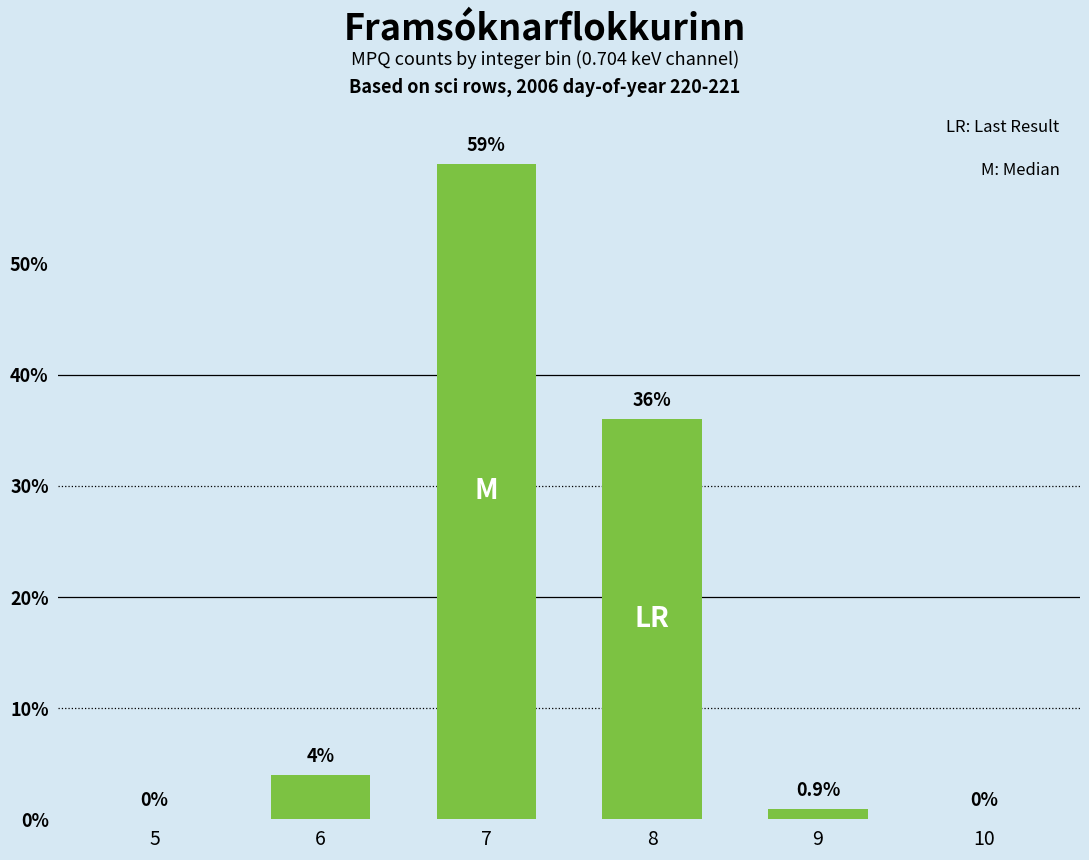

At which label is the value closest to 29?

8